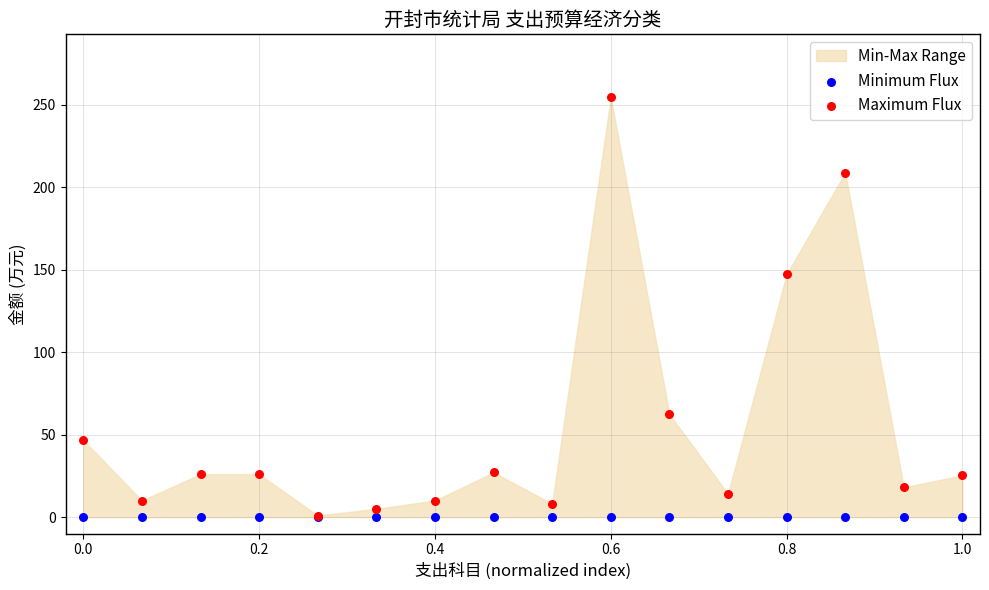

In the Maximum Flux series, what Y value is closest to 127?

147.1